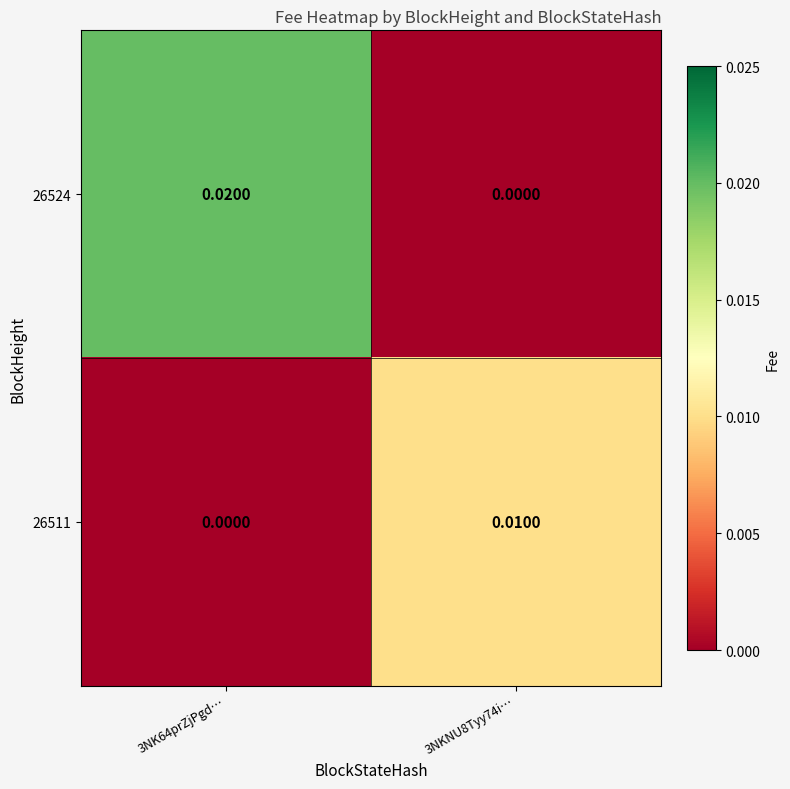

Which series changed the most between 3NK64prZjPgd… and 3NKNU8Tyy74i…?

26524